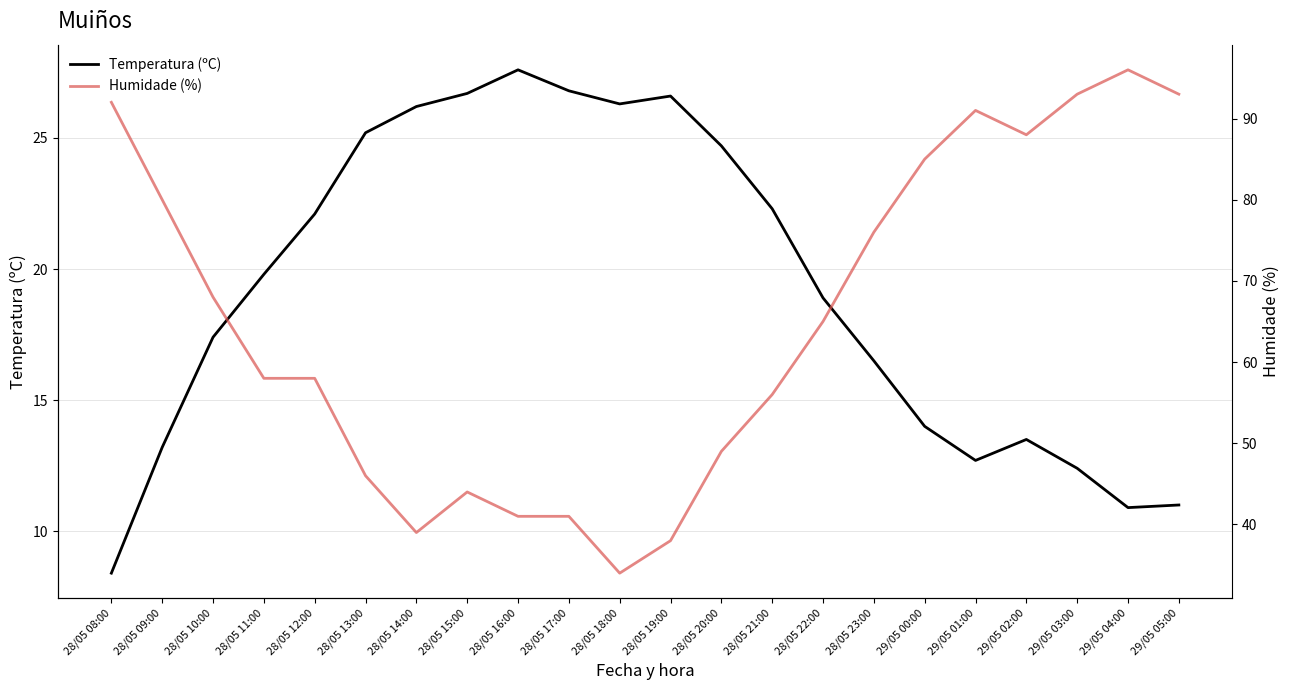

What are all the series names shown in the legend?

Temperatura (ºC), Humidade (%)